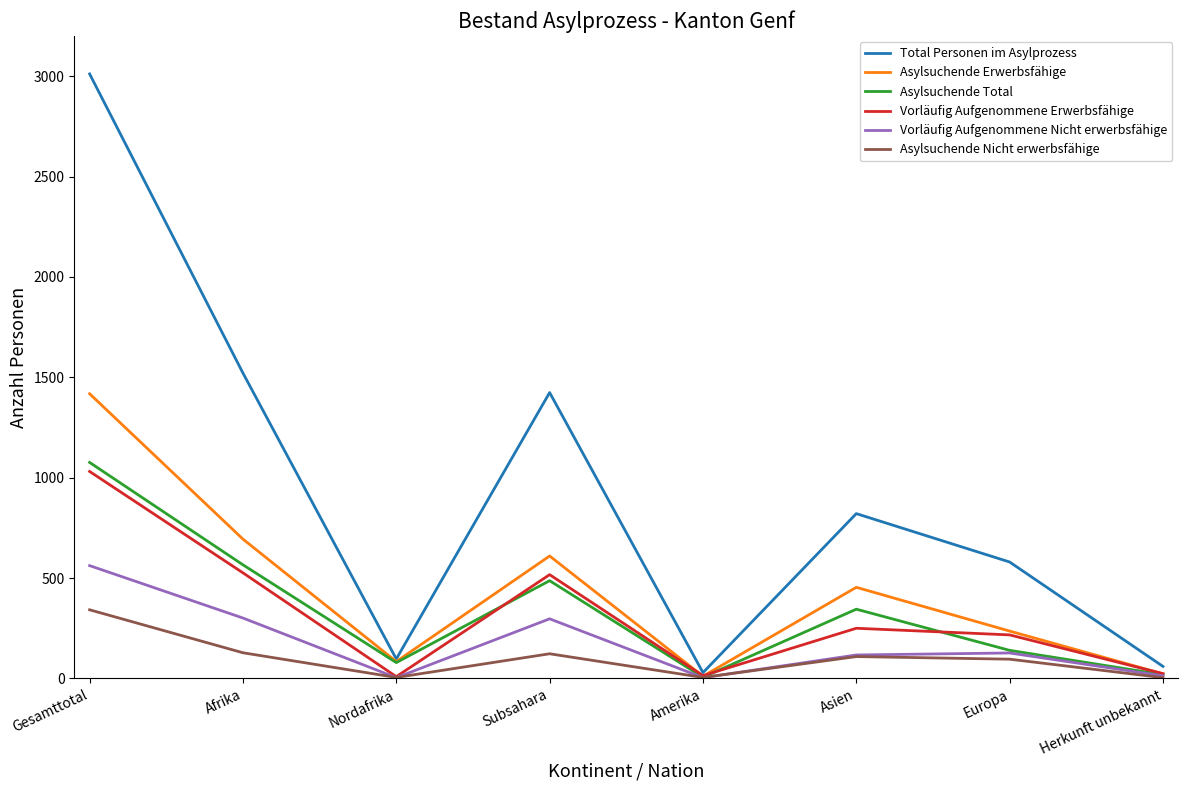

Which series has the widest spread of values?

Total Personen im Asylprozess